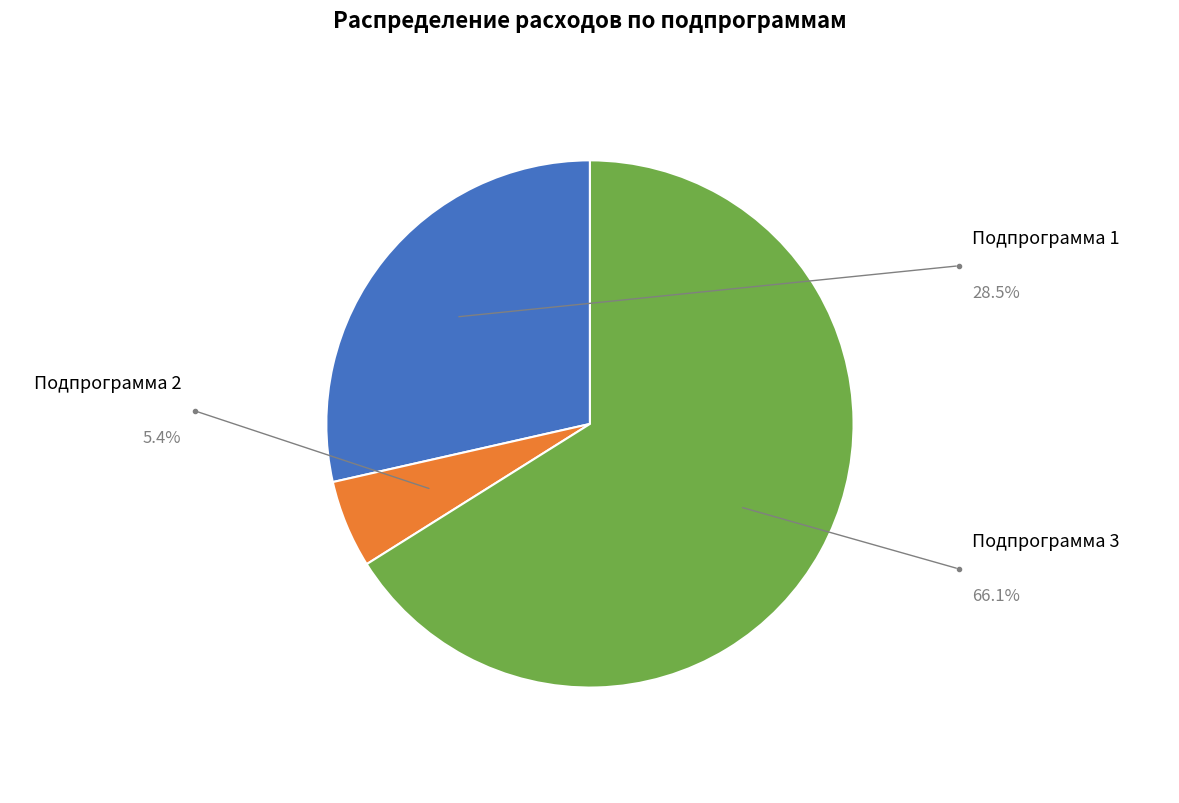

Which category accounts for the majority?

Подпрограмма 3